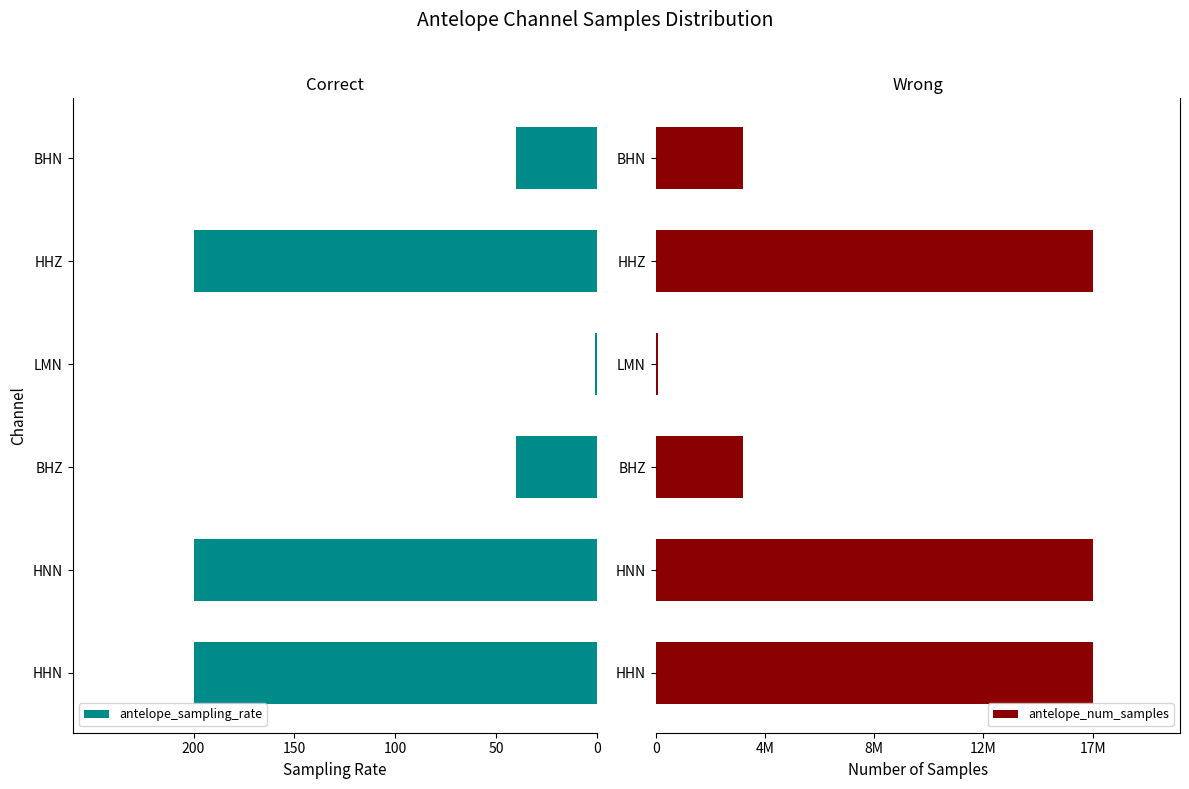

True or false: antelope_sampling_rate has a value of -63 at BHZ.

False